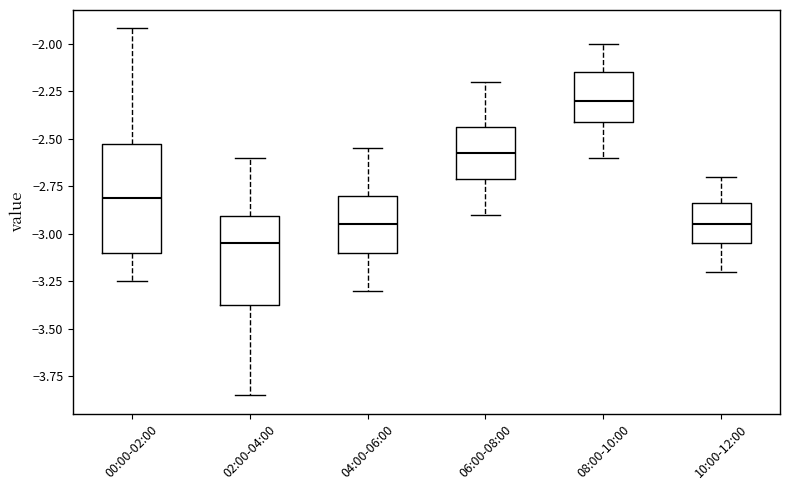

Where is the upper edge of the box for 00:00-02:00 on the y-axis? The values are not printed on the chart, so give them approximately, as read against the axis.

-2.55